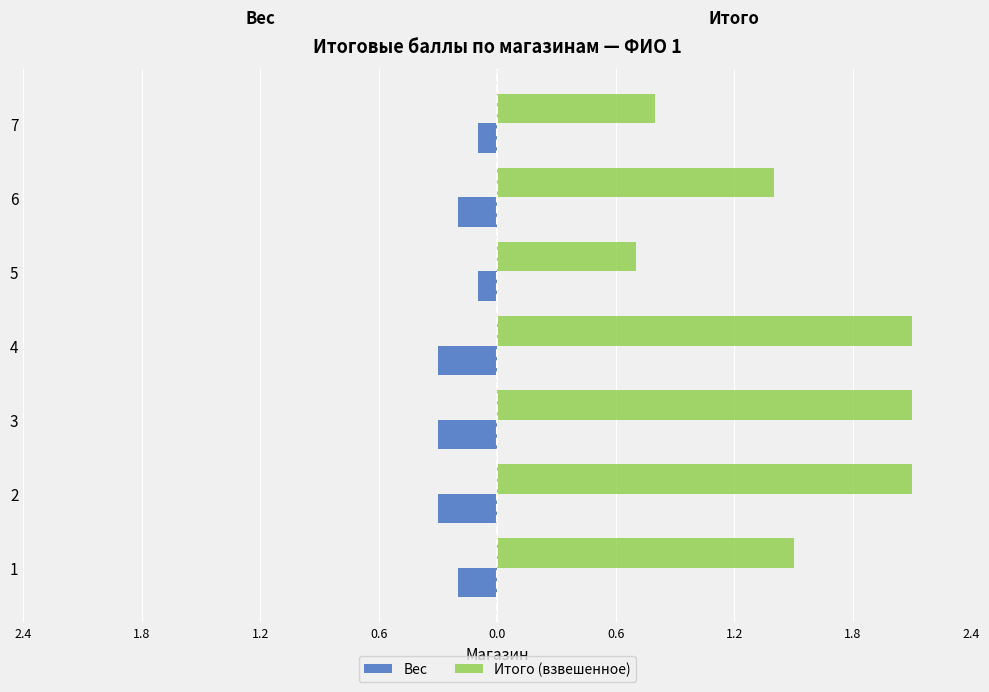

What are all the series names shown in the legend?

Вес, Итого (взвешенное)